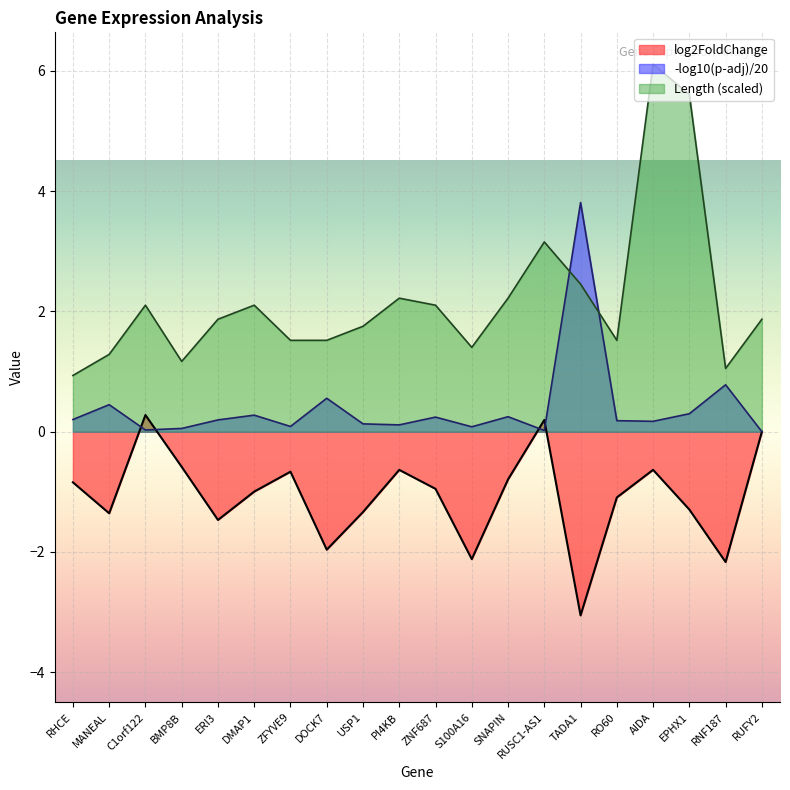

The value at AIDA is -0.6. True or false?

True